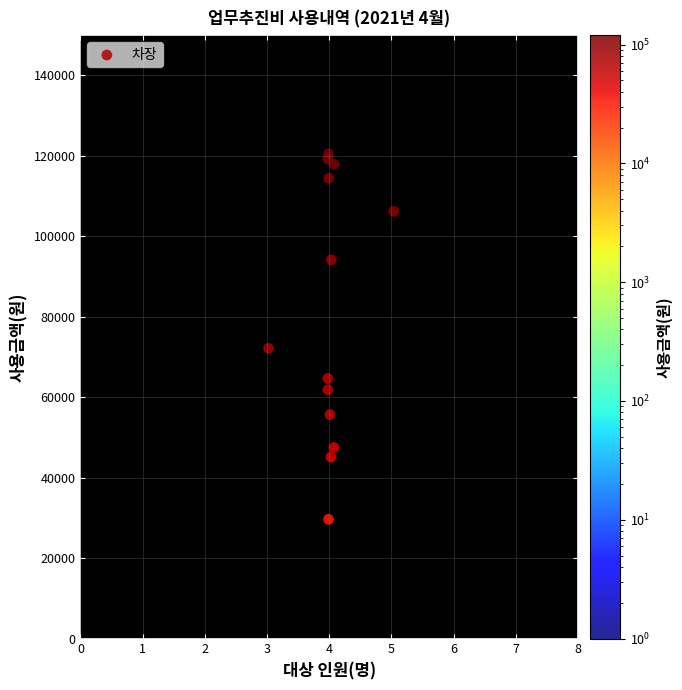

What Y value in the scatter plot is closest to 75054?

72130.1